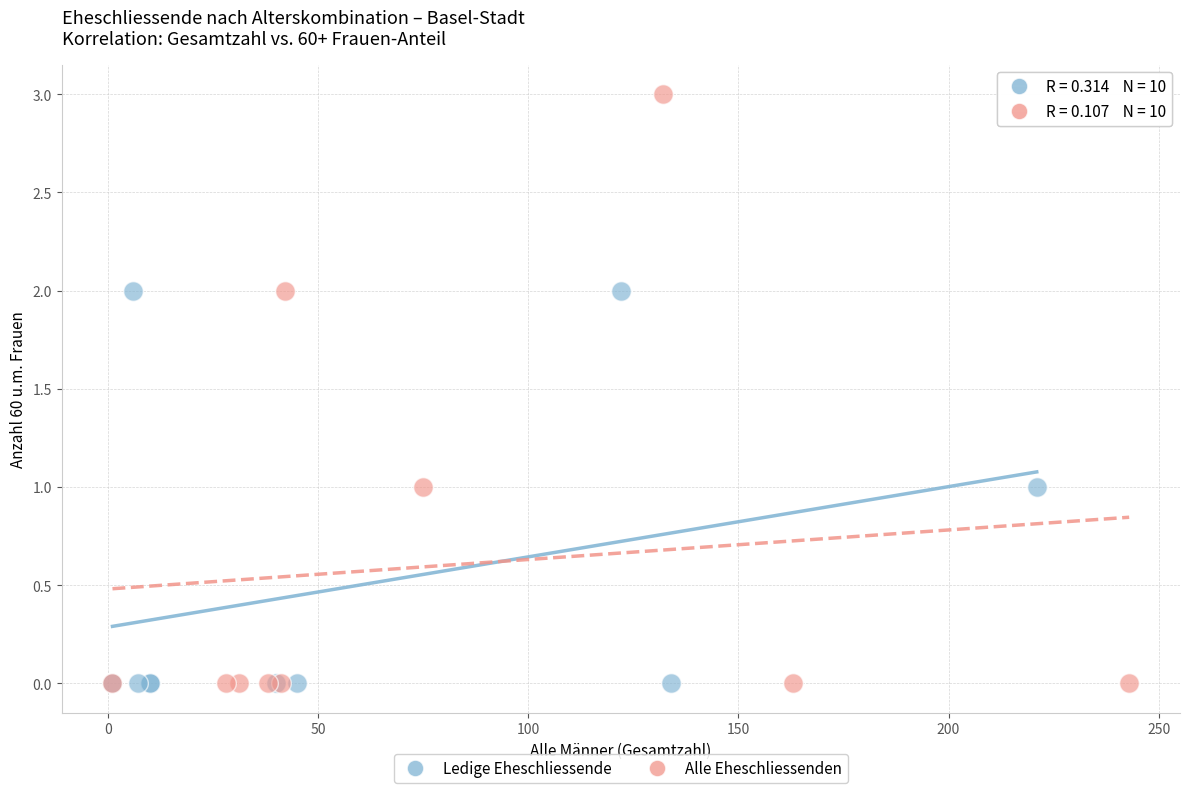

Which series has the widest spread of Y values?

Alle Eheschliessenden